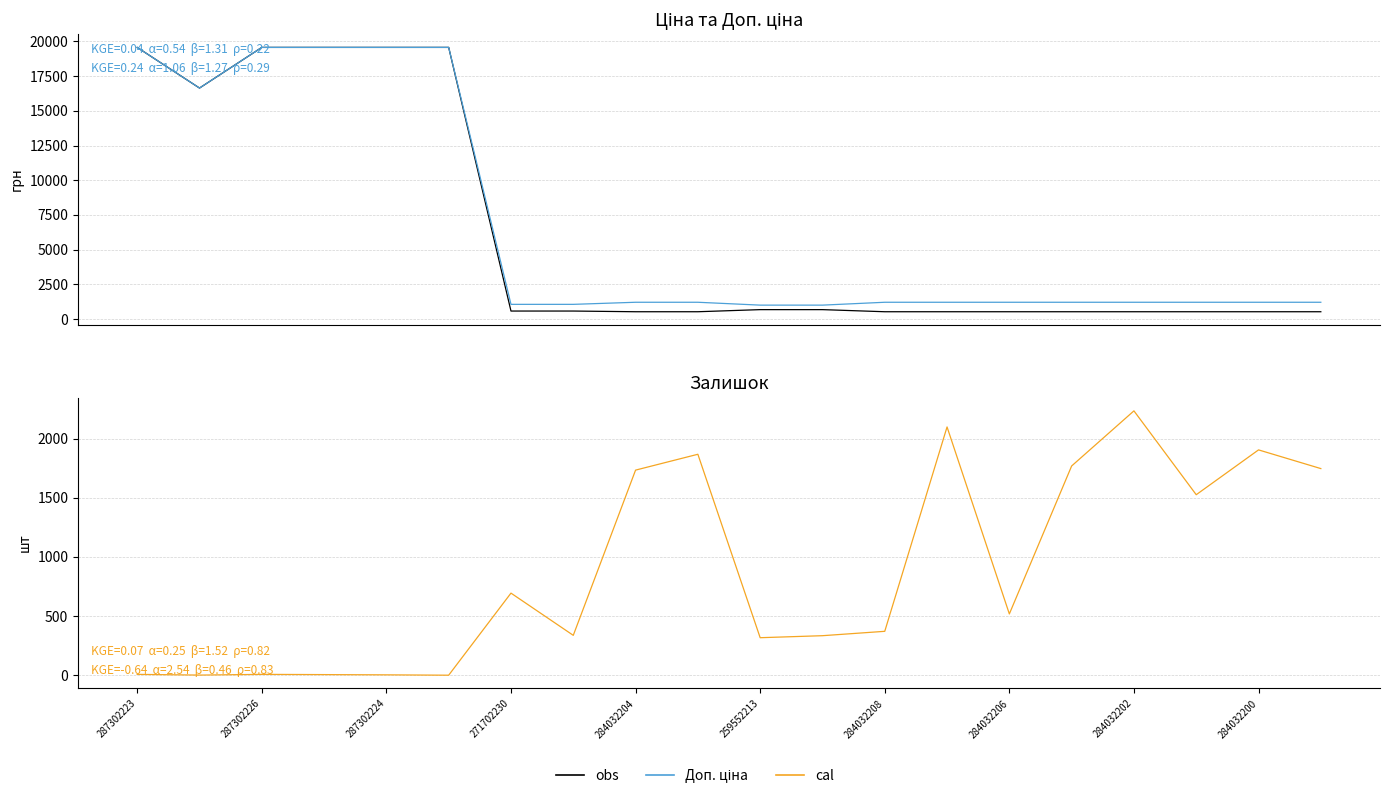

What is the difference between the highest and lowest values at 284032208?

839.7